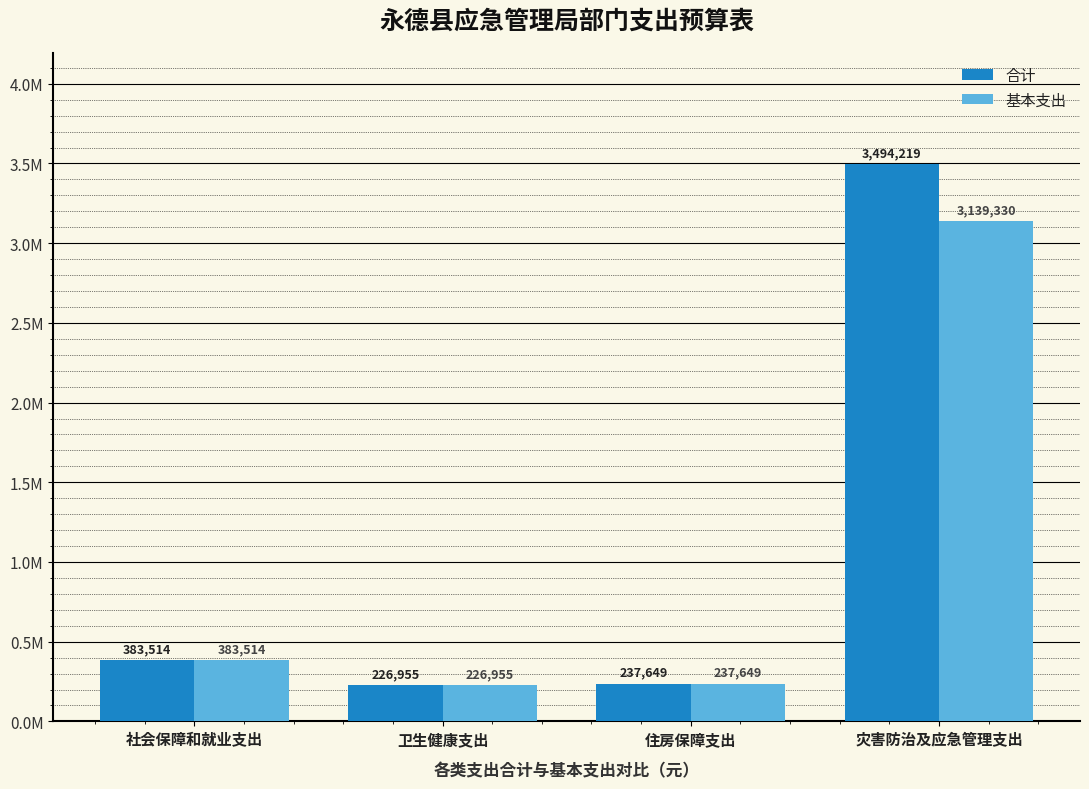

Where does the 基本支出 series first go above 383513?

社会保障和就业支出